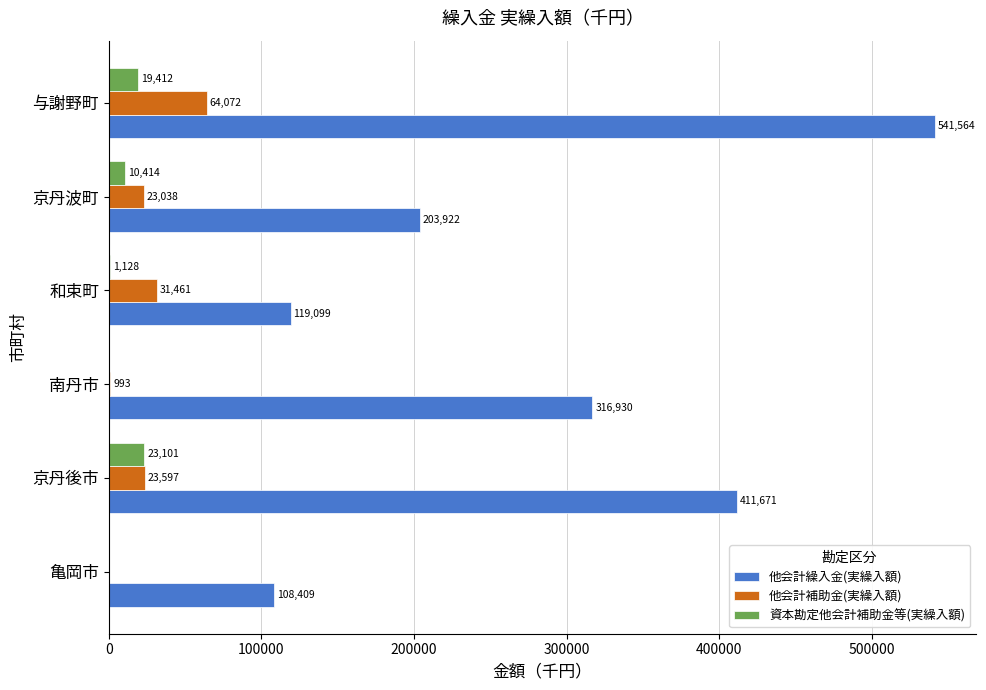

True or false: 他会計補助金(実繰入額) has a value of 31461 at 和束町.

True